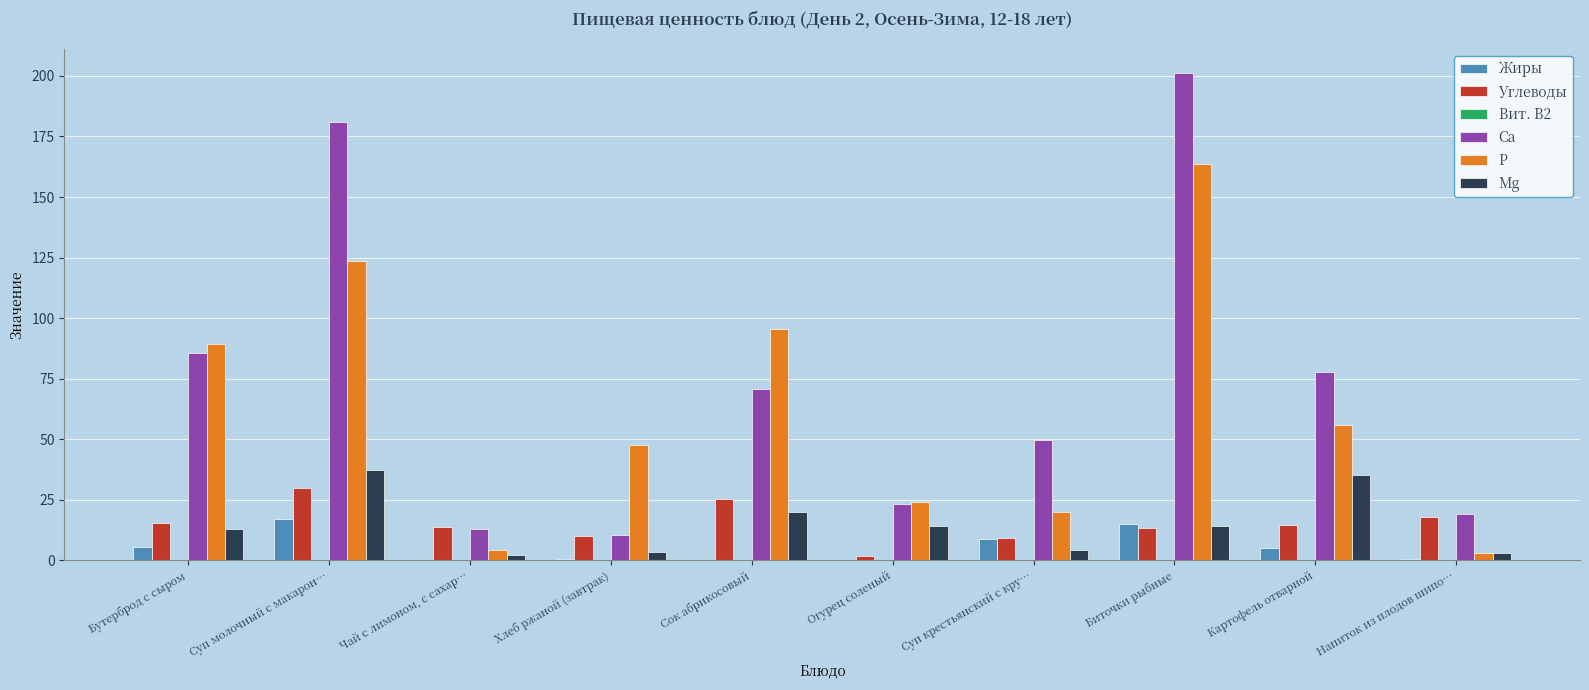

What is the maximum value for Жиры?

17.0